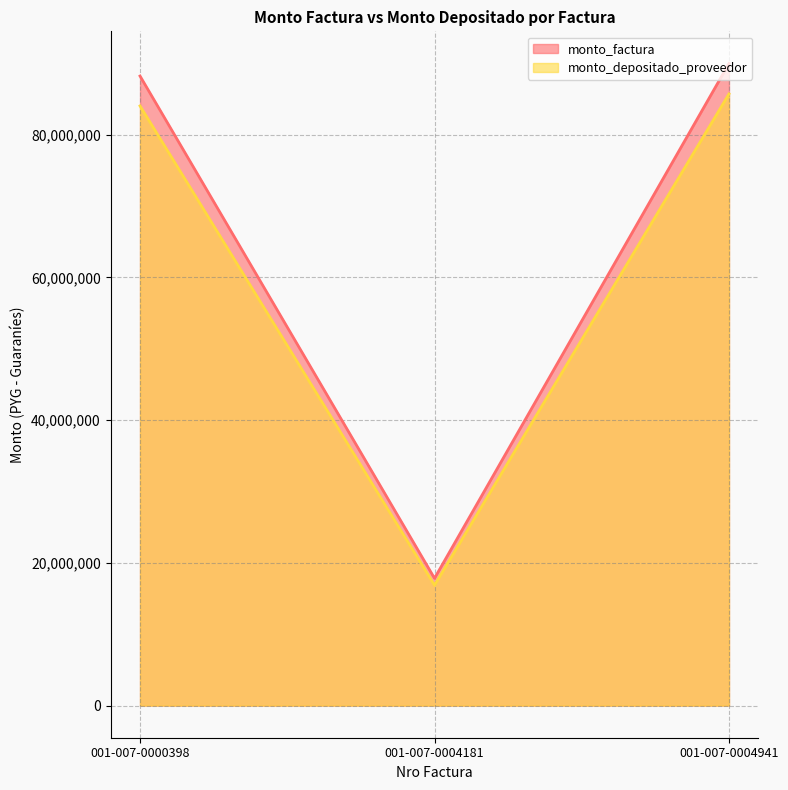

Does the chart have visible grid lines?

Yes